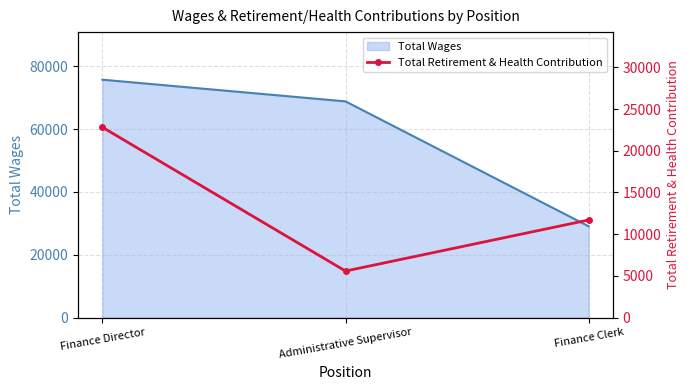

What is the difference between the maximum and minimum values?

17243